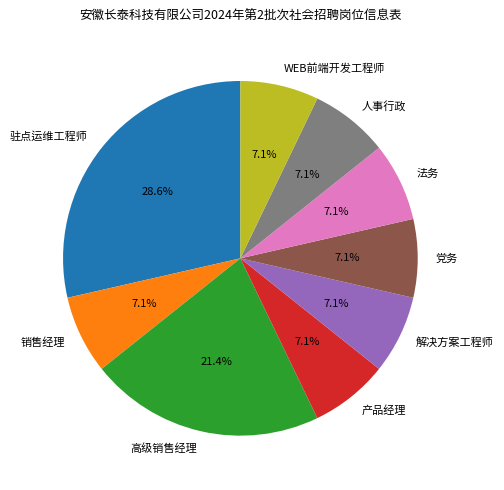

Is there a majority slice in this chart?

No